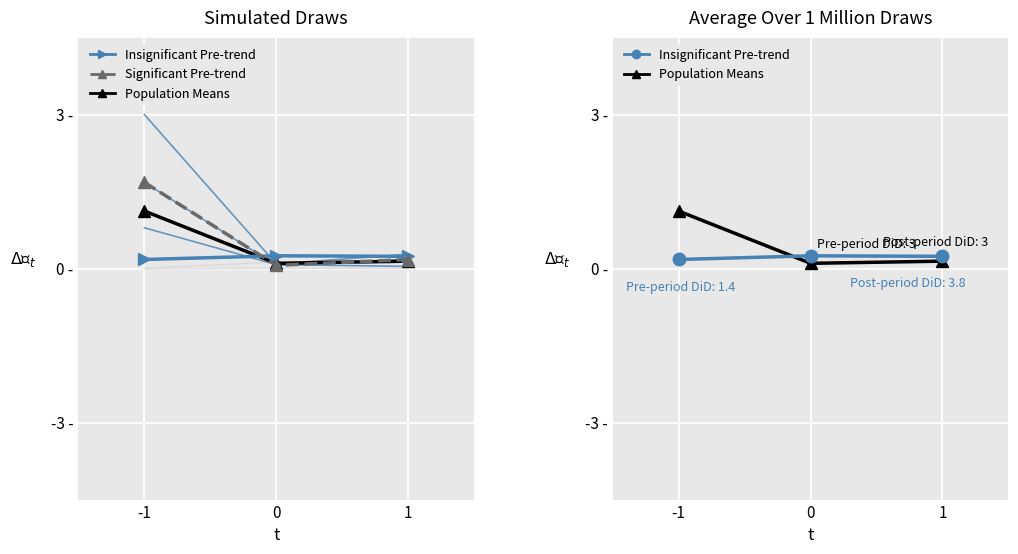

What is the average value of the Population Means series?

0.5